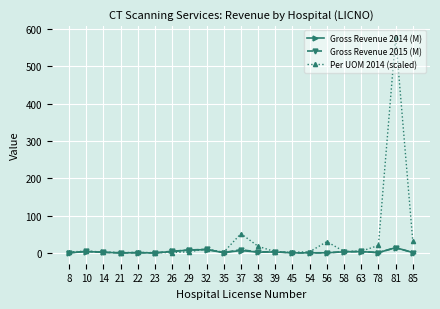

At which category is the sum across all series the highest?

81